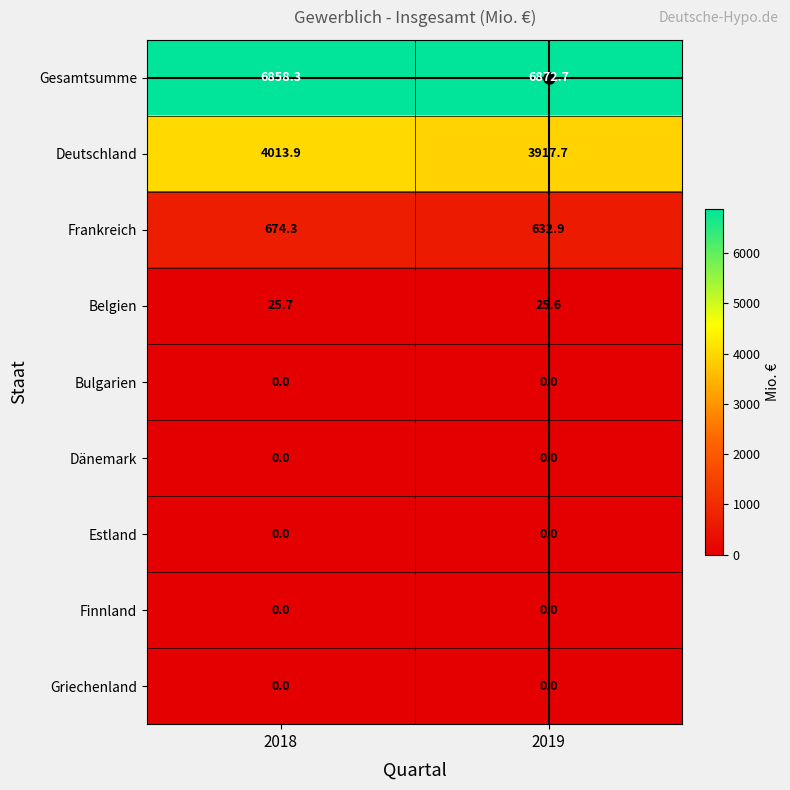

Between 2018 and 2019, which series saw the biggest shift?

Deutschland